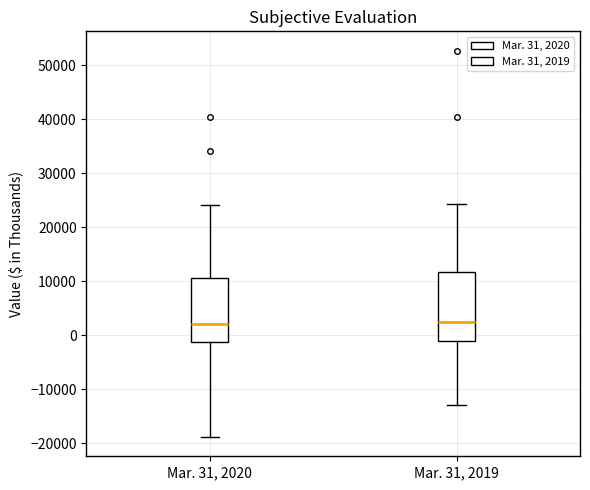

Where does the upper whisker of the box for Mar. 31, 2019 end on the y-axis? The values are not printed on the chart, so give them approximately, as read against the axis.

24000